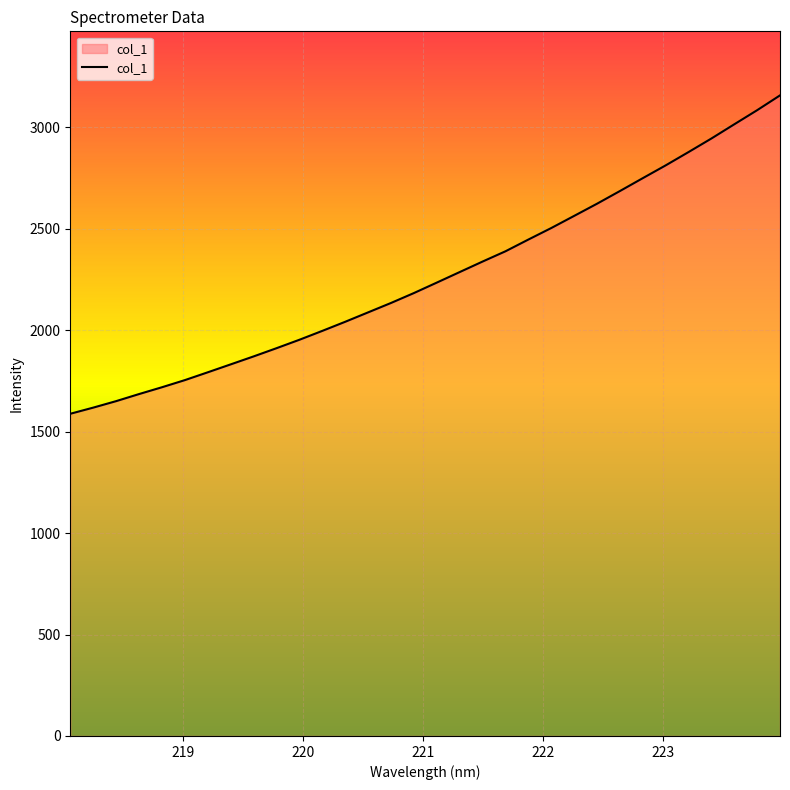

What is the greatest value displayed?

3157.5